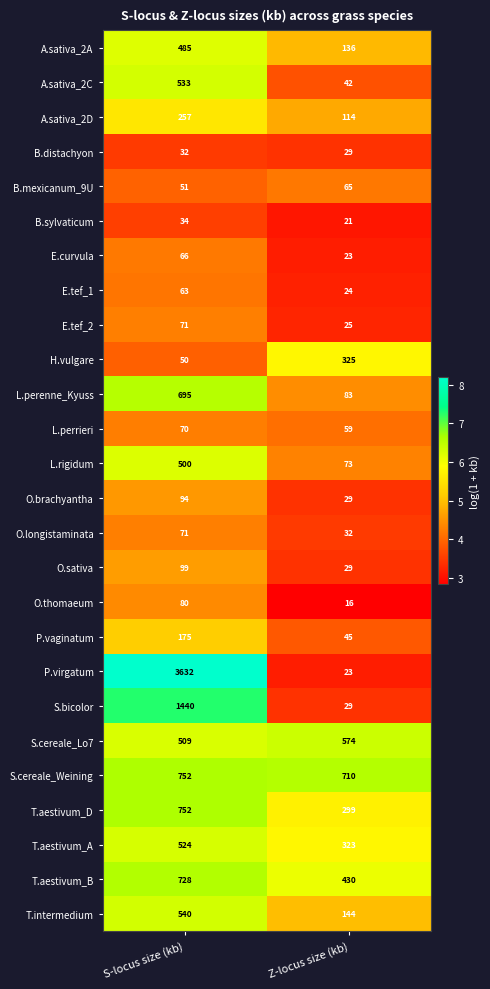

List the labels in order of P.virgatum value, smallest first.

Z-locus size (kb), S-locus size (kb)